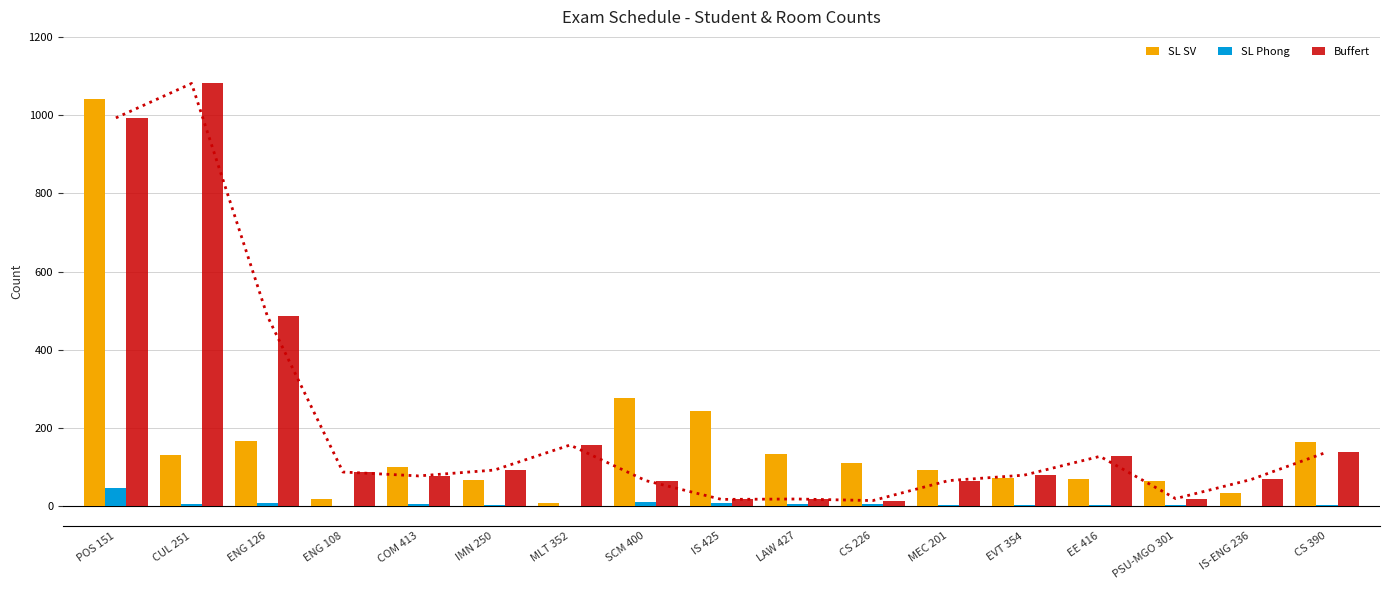

Which label corresponds to the smallest value in the chart?

ENG 108